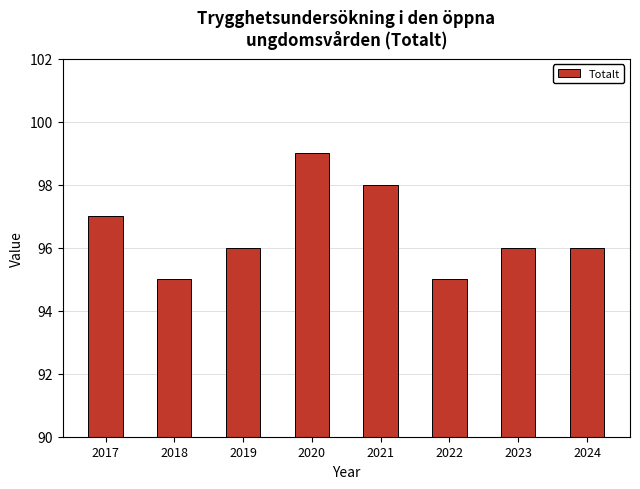

The chart shows a value of 158 at 2020. True or false?

False